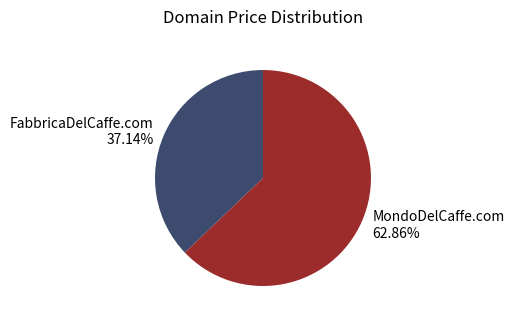

Is it true that FabbricaDelCaffe.com is 37% of the pie?

True